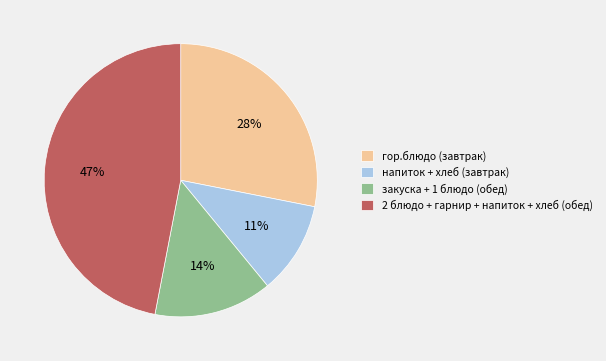

To the nearest percent, what is the difference between the largest and smallest slice percentages?

36%